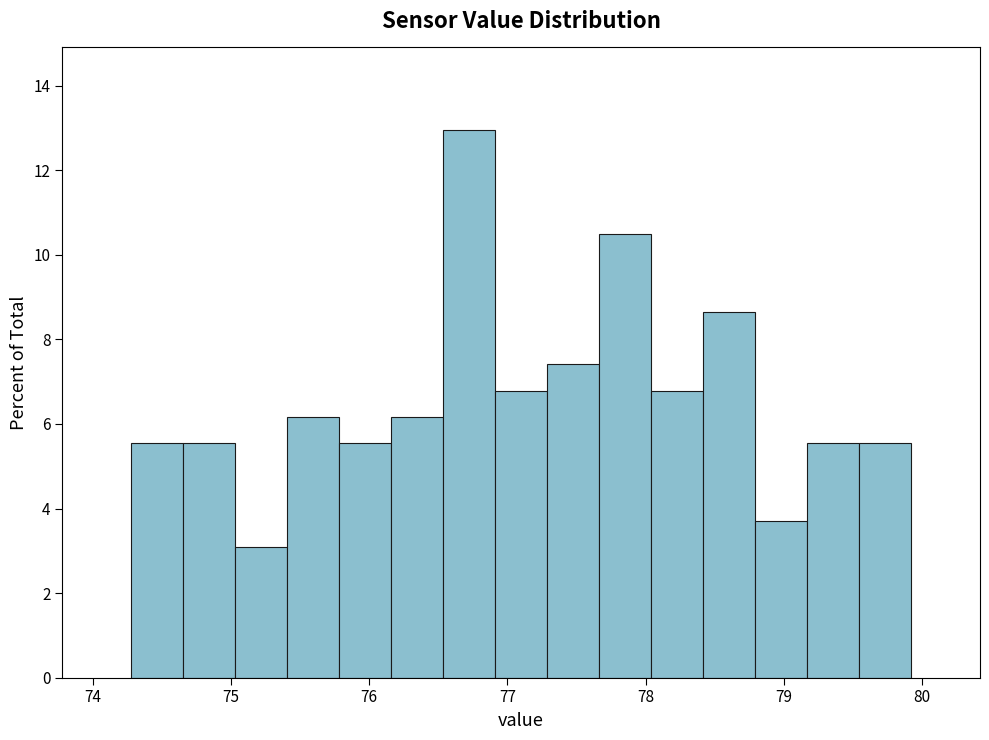

Around what value on the x-axis is the tallest bar? Give the approximate position of its centre, as read against the axis.

76.7